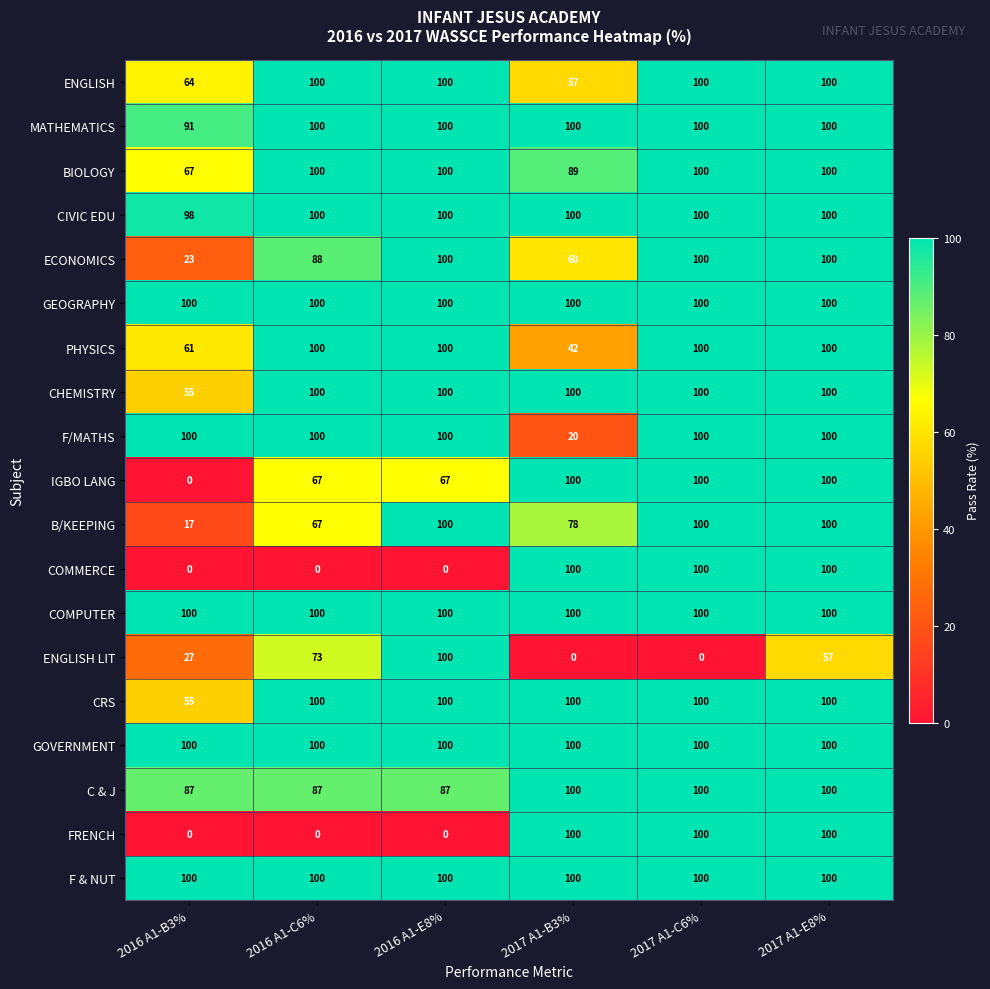

What is the difference between the highest and lowest values at 2017 A1-E8%?

43